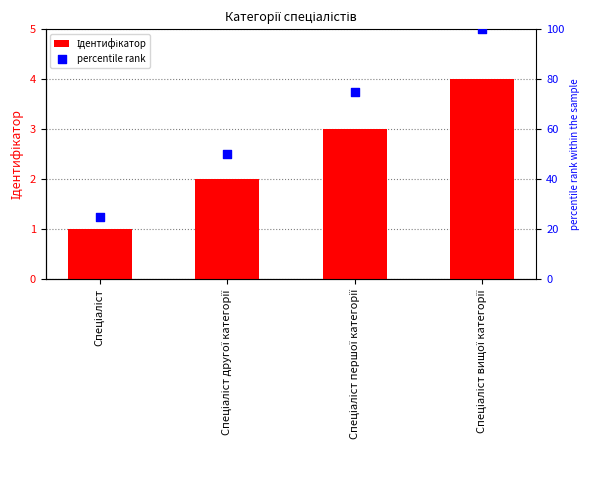

Is the value of Ідентифікатор at Спеціаліст першої категорії greater than the value of percentile rank at Спеціаліст вищої категорії?

No